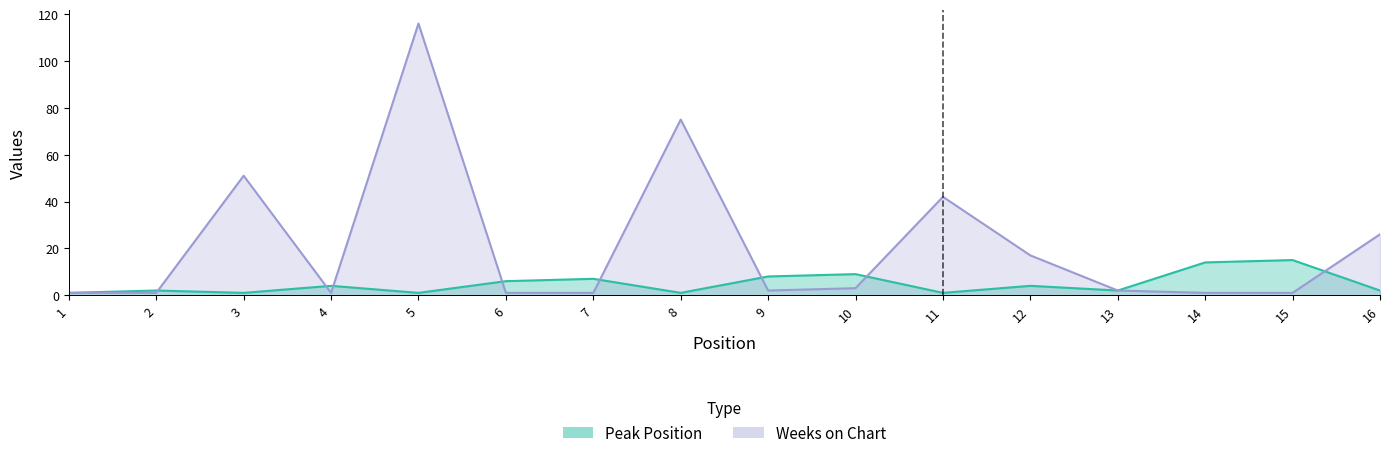

Which has a higher value, 13 or 14?

14